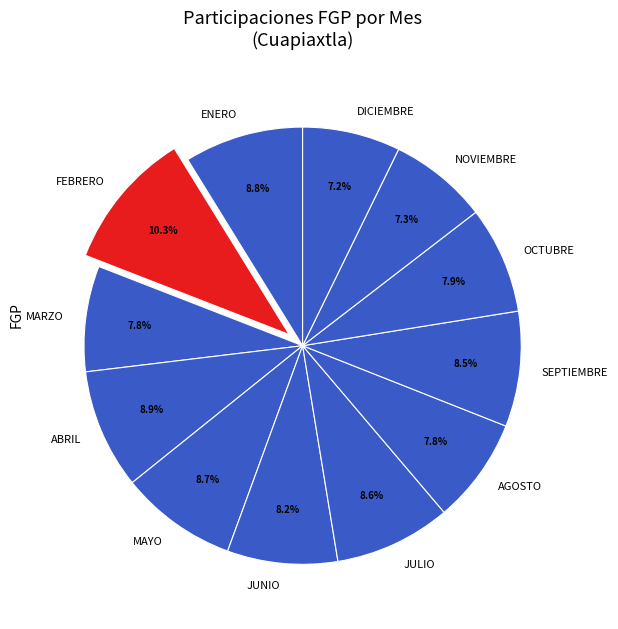

How many segments does this pie chart have?

12